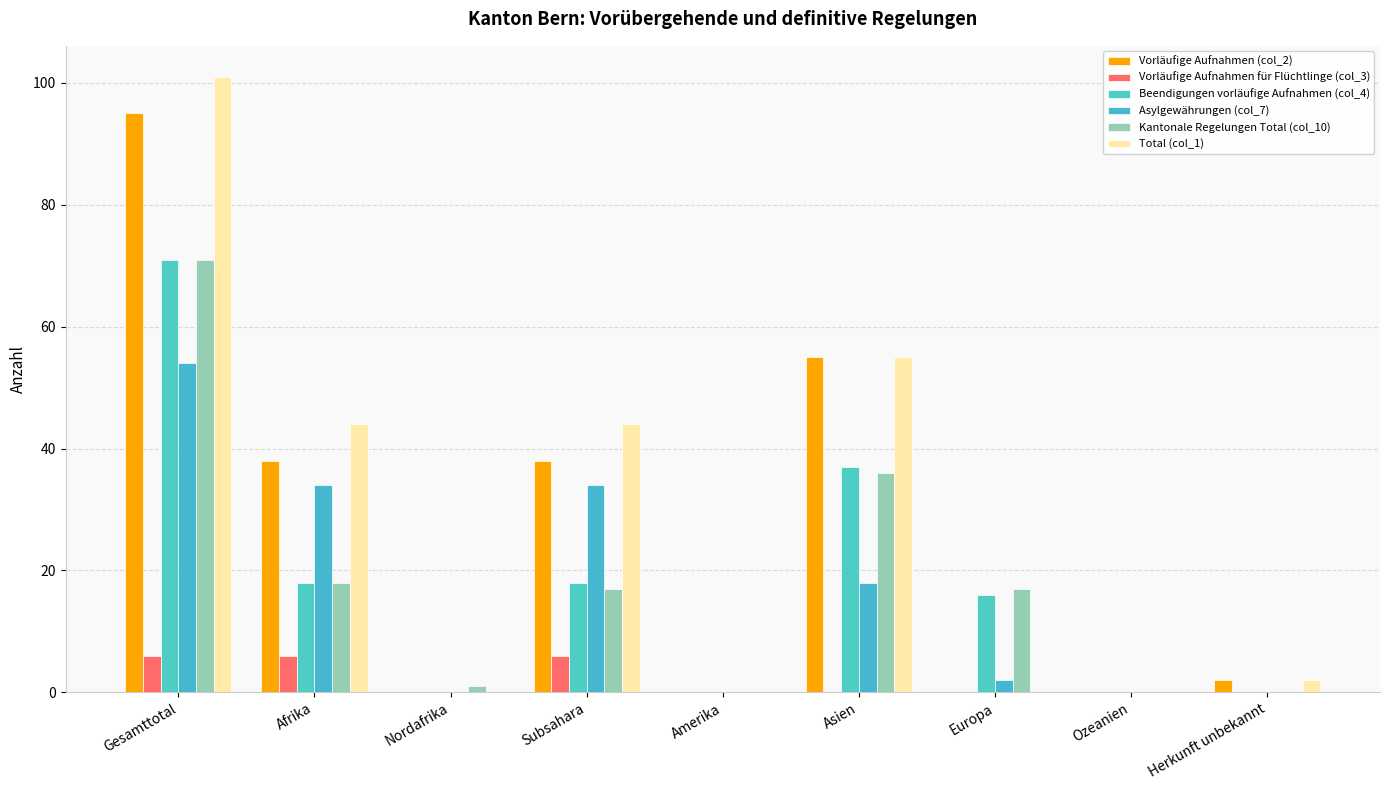

List the labels in order of Beendigungen vorläufige Aufnahmen (col_4) value, smallest first.

Nordafrika, Amerika, Ozeanien, Herkunft unbekannt, Europa, Afrika, Subsahara, Asien, Gesamttotal